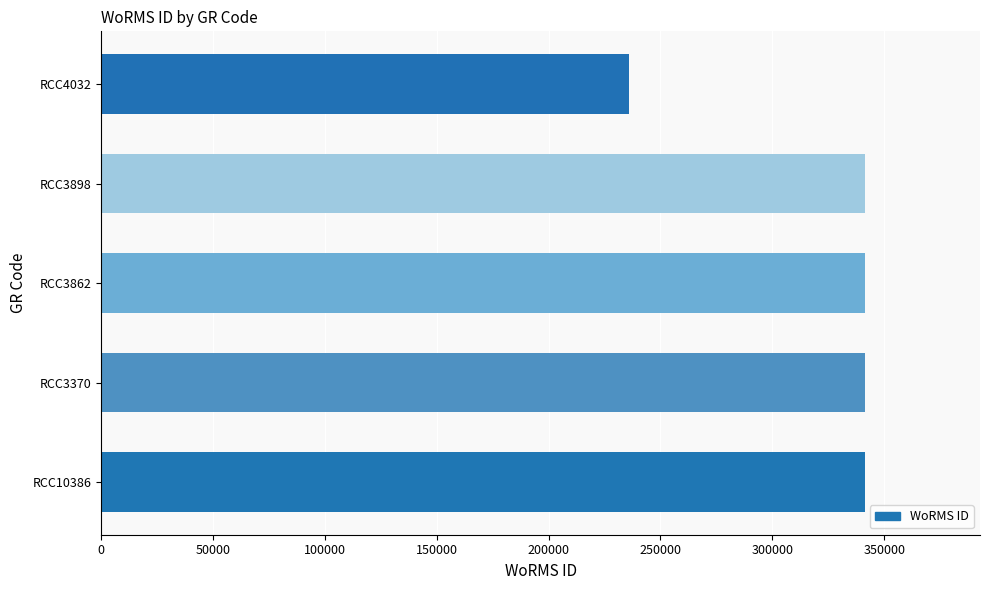

Are the bars grouped side by side (vs. stacked)?

No